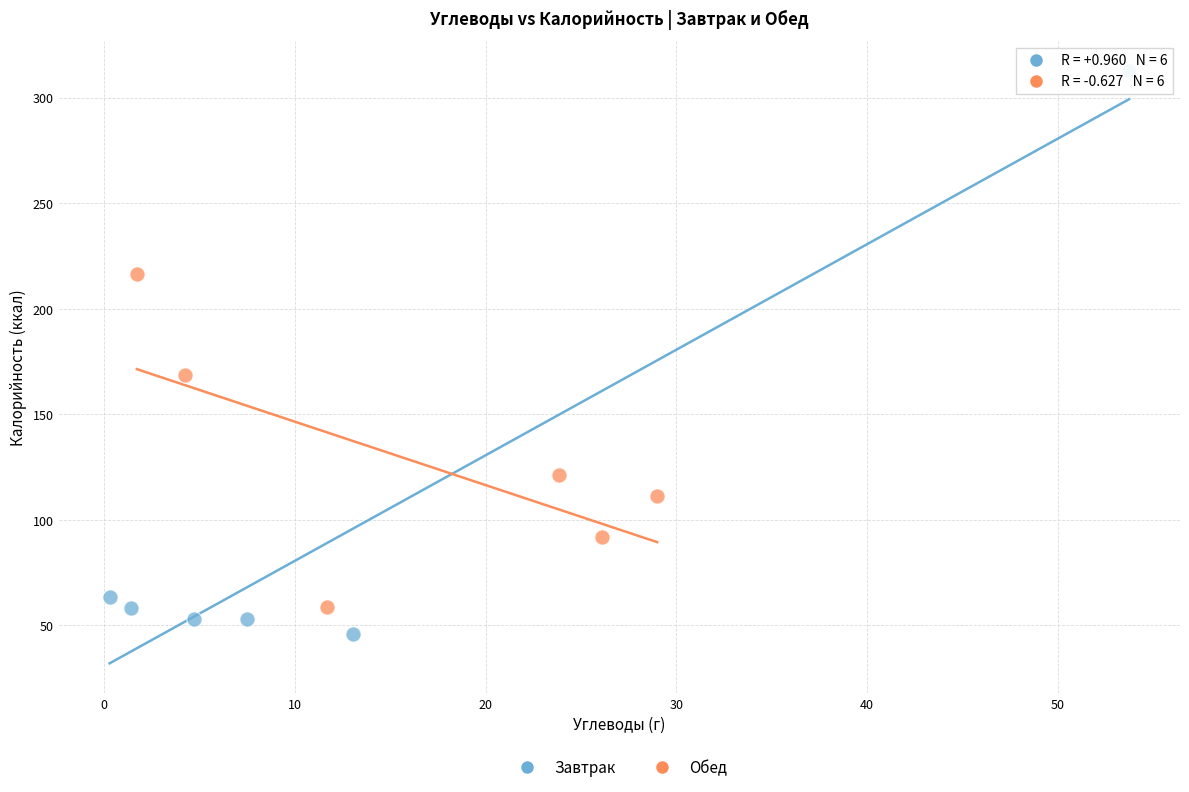

Which series contains the lowest Y value?

Завтрак